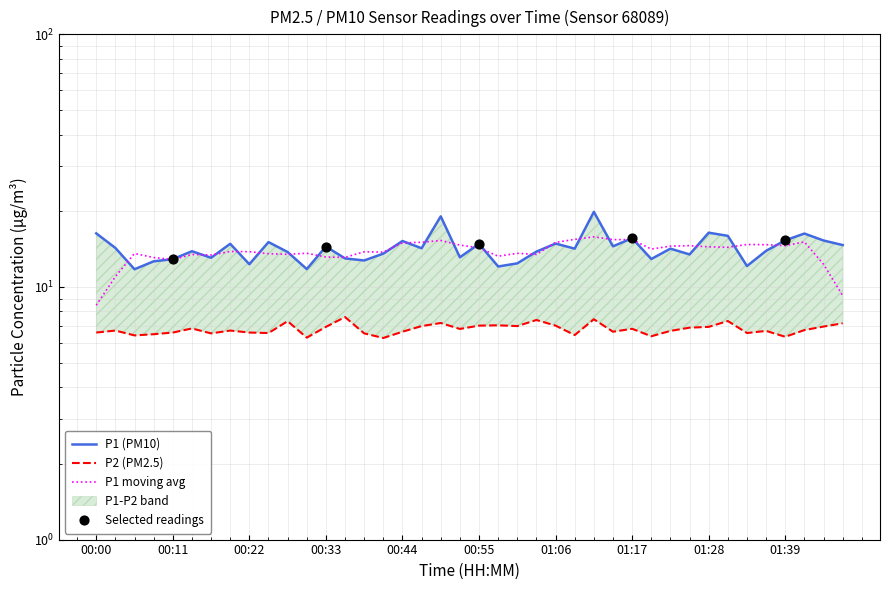

Which series has the largest total across all categories?

P1